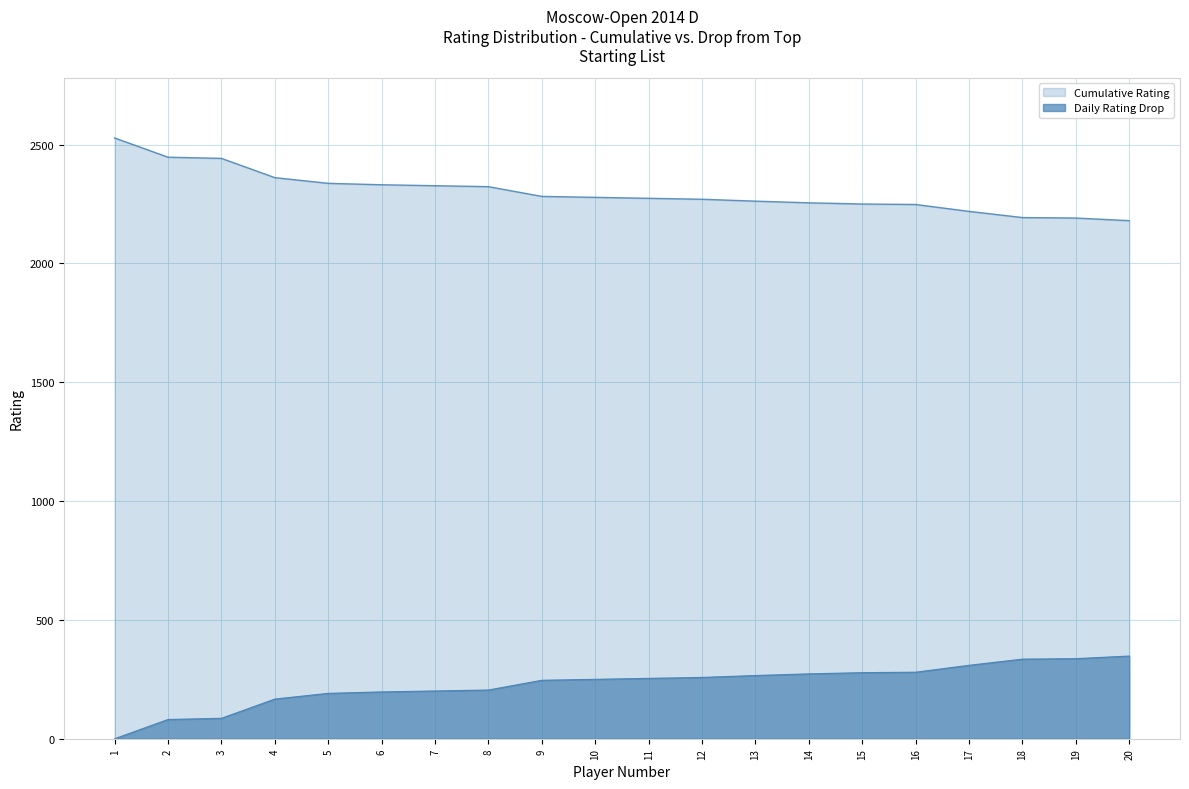

Reading right to left, extract all data points from this chart.

Cumulative Rating: 2180	2191	2193	2219	2248	2250	2255	2262	2270	2274	2278	2282	2323	2327	2331	2337	2361	2442	2447	2528
Daily Rating Drop: 348	337	335	309	280	278	273	266	258	254	250	246	205	201	197	191	167	86	81	0